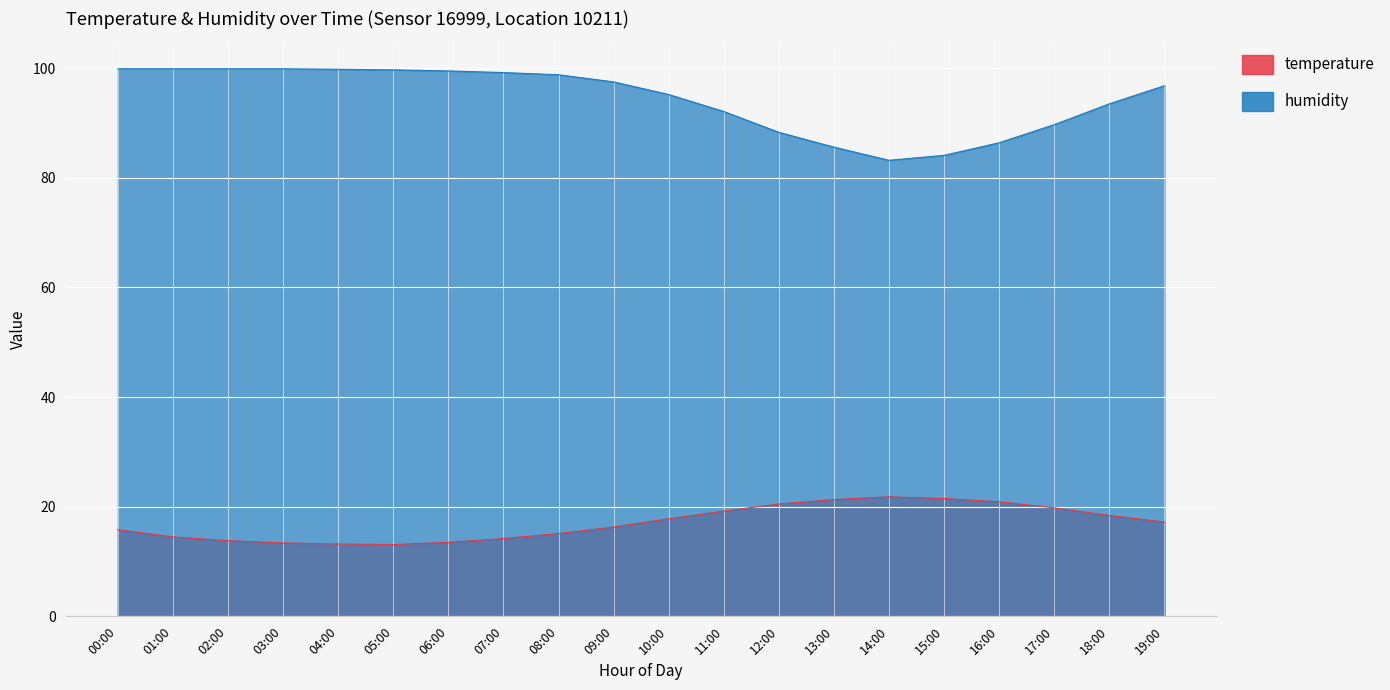

What is the label of the 13th point from the right?

07:00